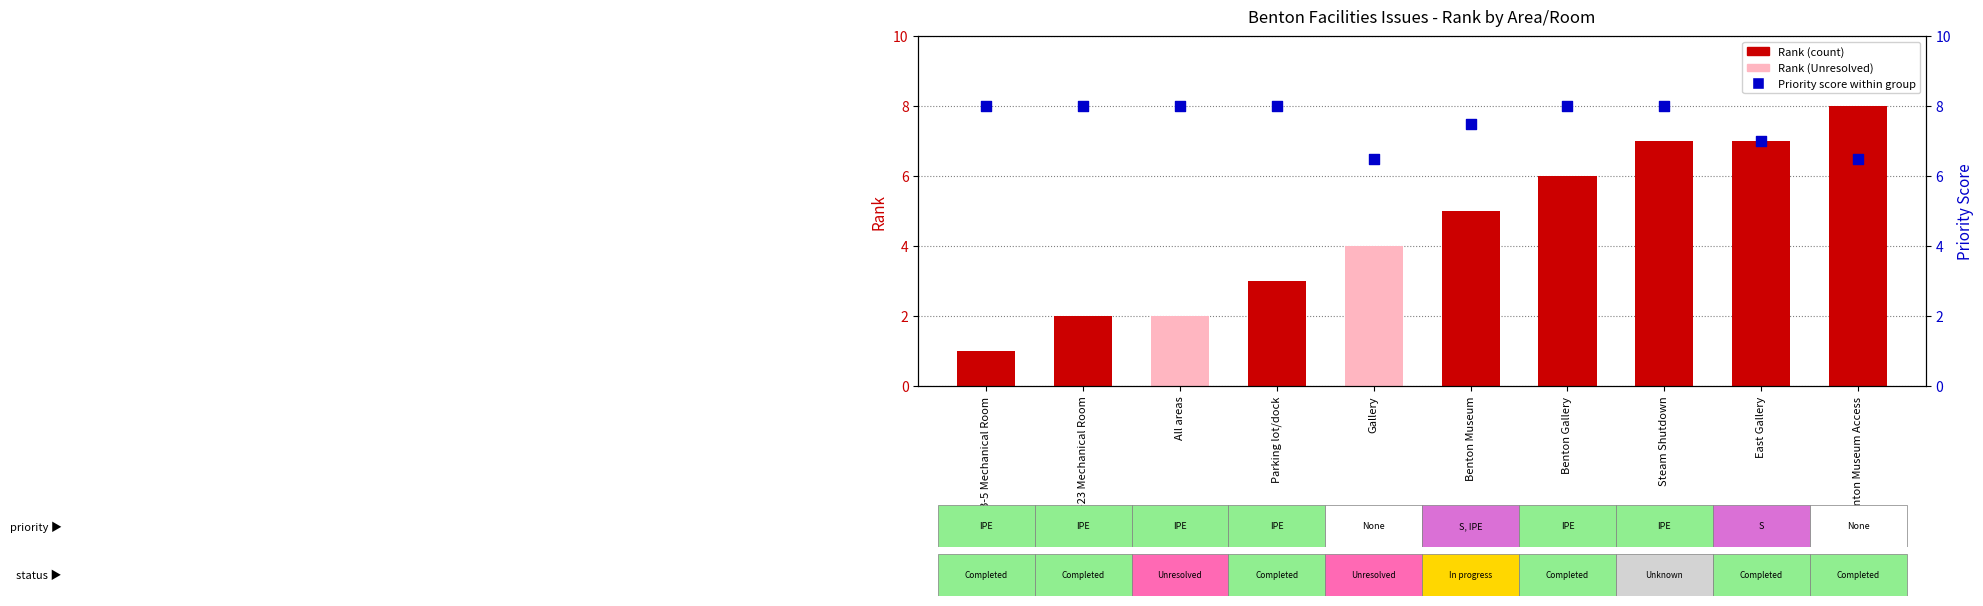

Which series has the largest total across all categories?

Priority Score